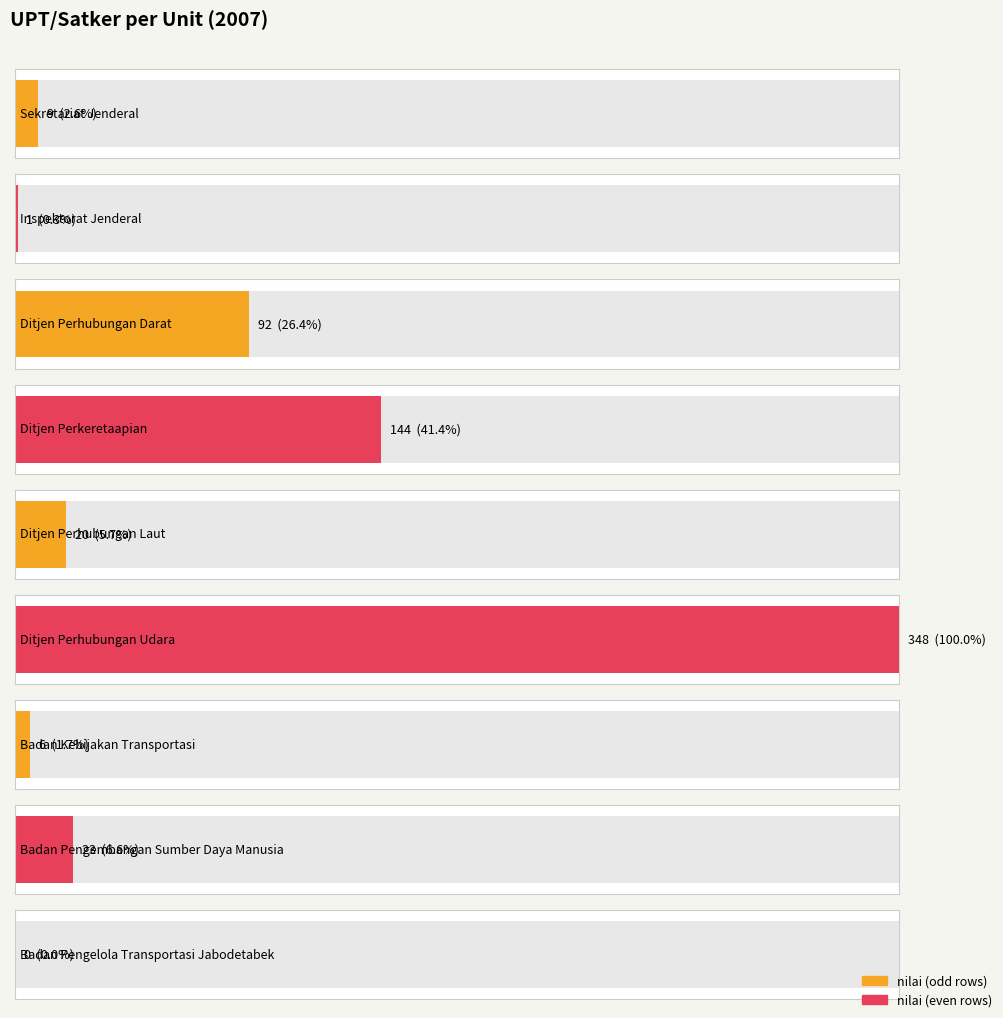

What is the greatest value displayed?

348